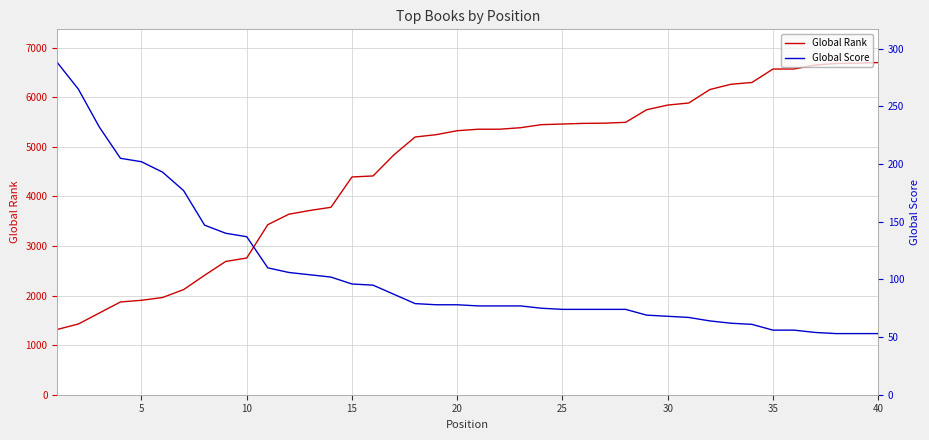

How many lines are shown in the chart?

2